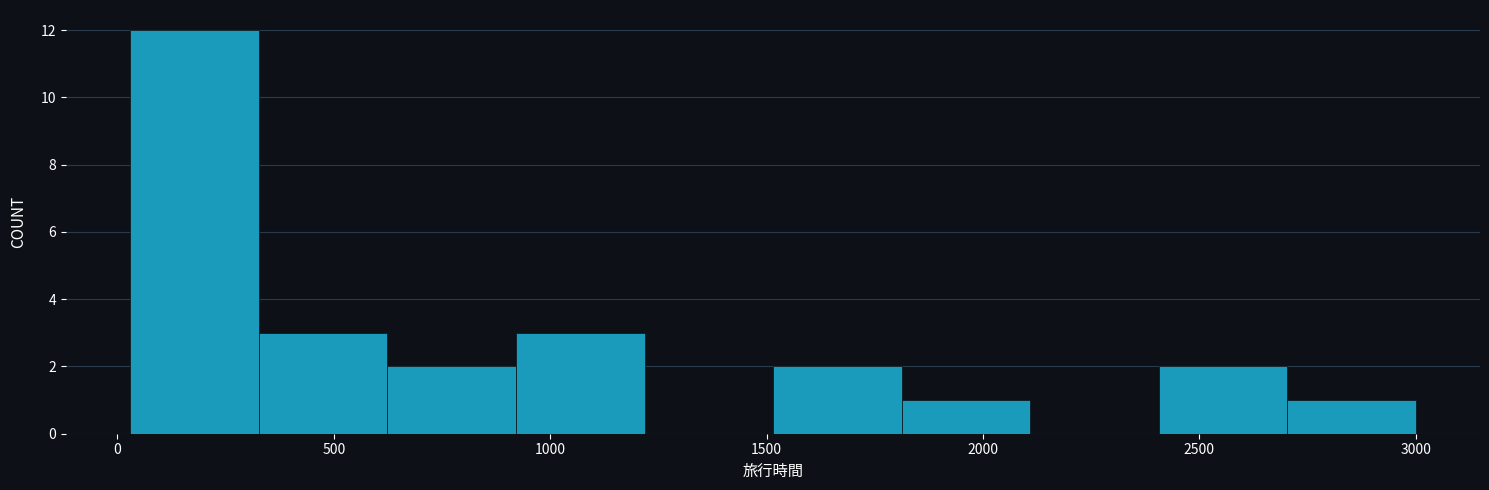

What is the height of the bar covering 350 to 600 on the x-axis? Neither the bar edges nor the heights are printed on the chart, so give them approximately, as read against the axes.

3